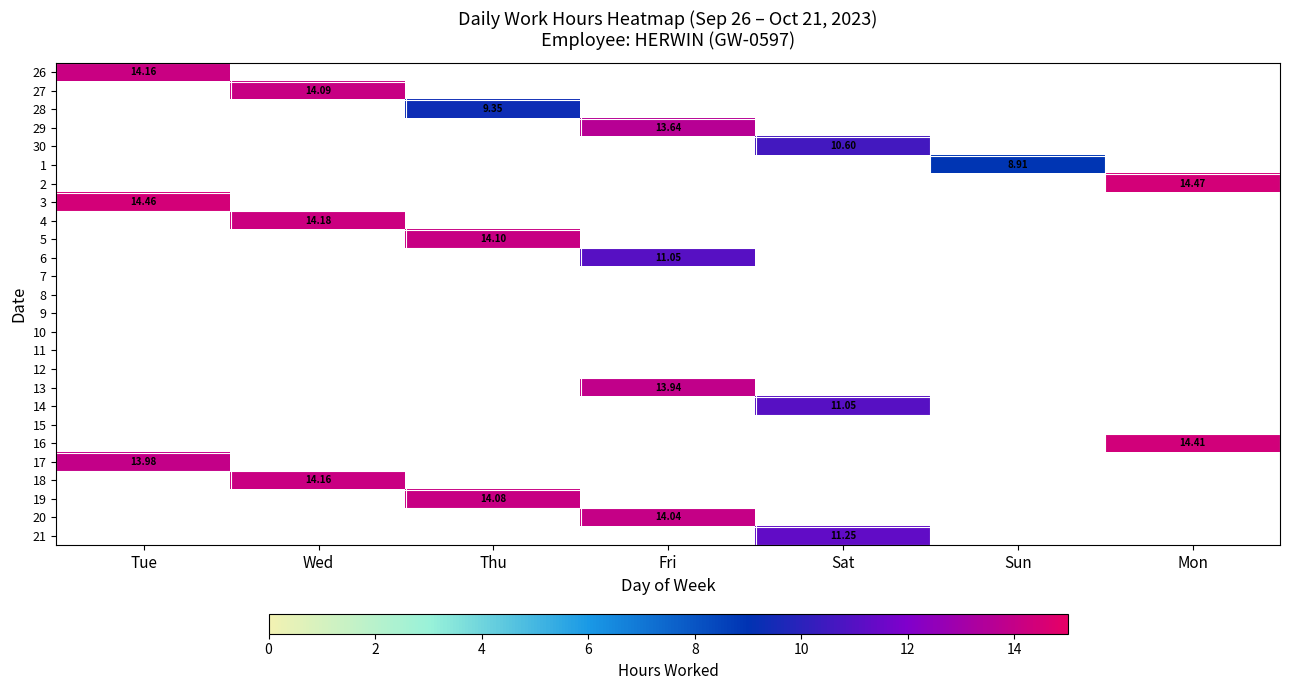

What is the difference between the highest and lowest values at Tue?

0.5